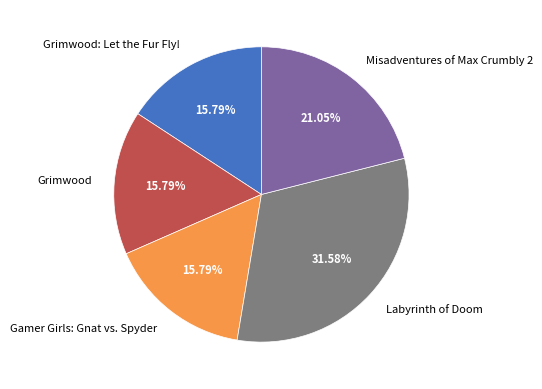

How many segments does this pie chart have?

5